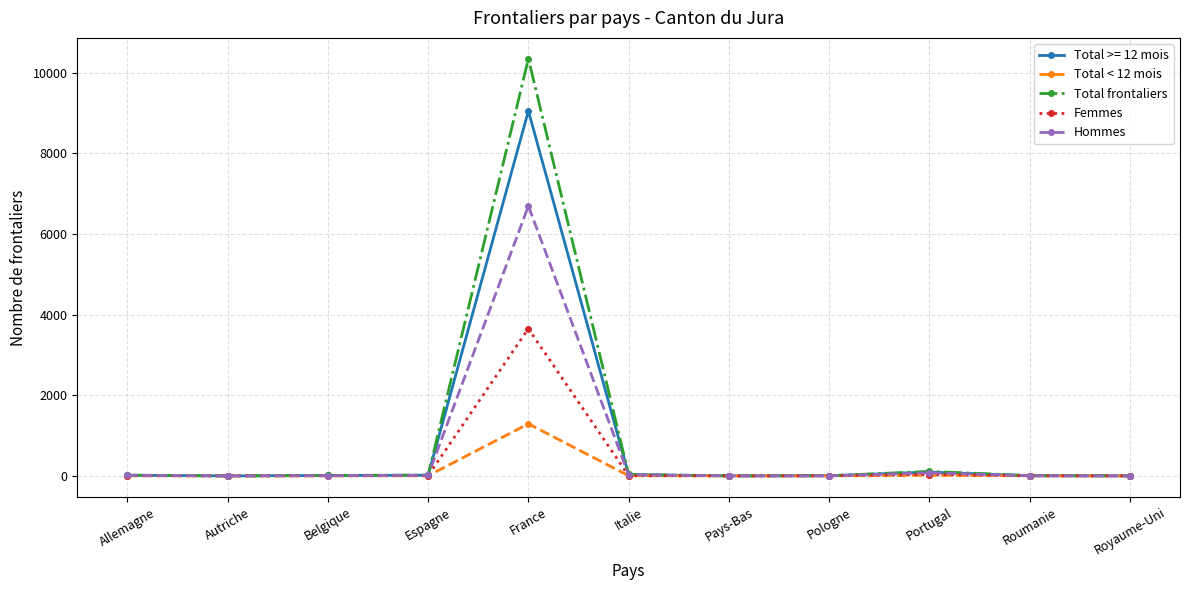

True or false: Femmes has more than 0 points higher than both neighbors.

True